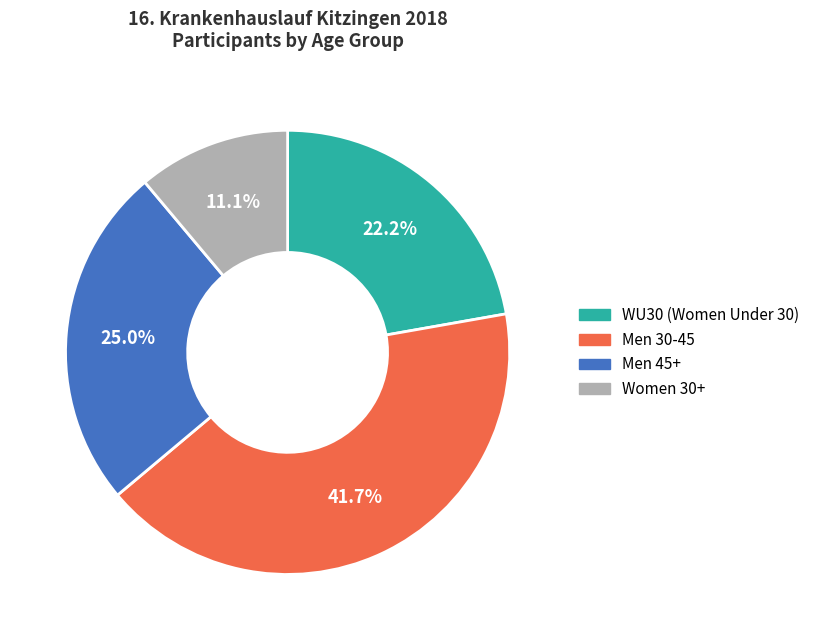

Rank the categories by value from lowest to highest.

Women 30+, WU30 (Women Under 30), Men 45+, Men 30-45